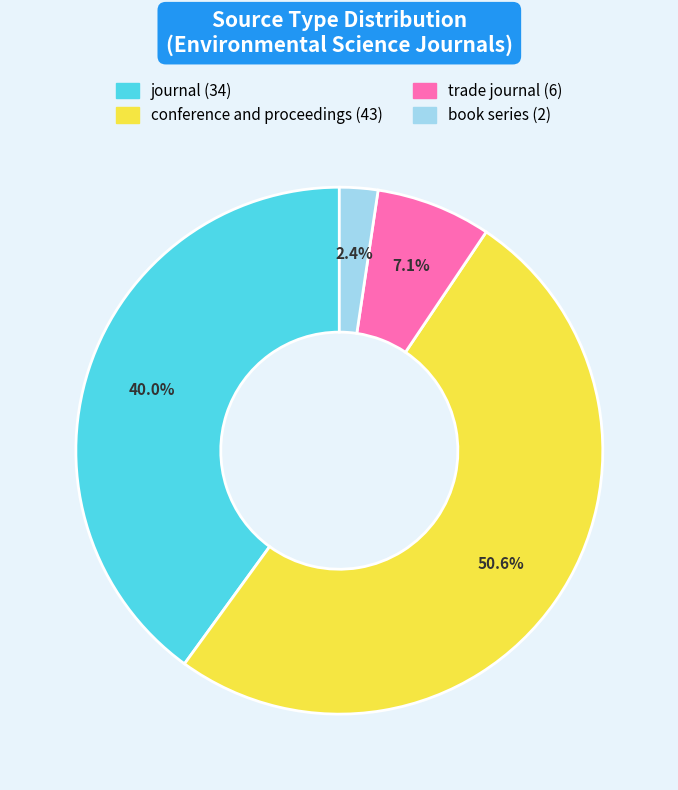

Is it true that trade journal is 21% of the pie?

False